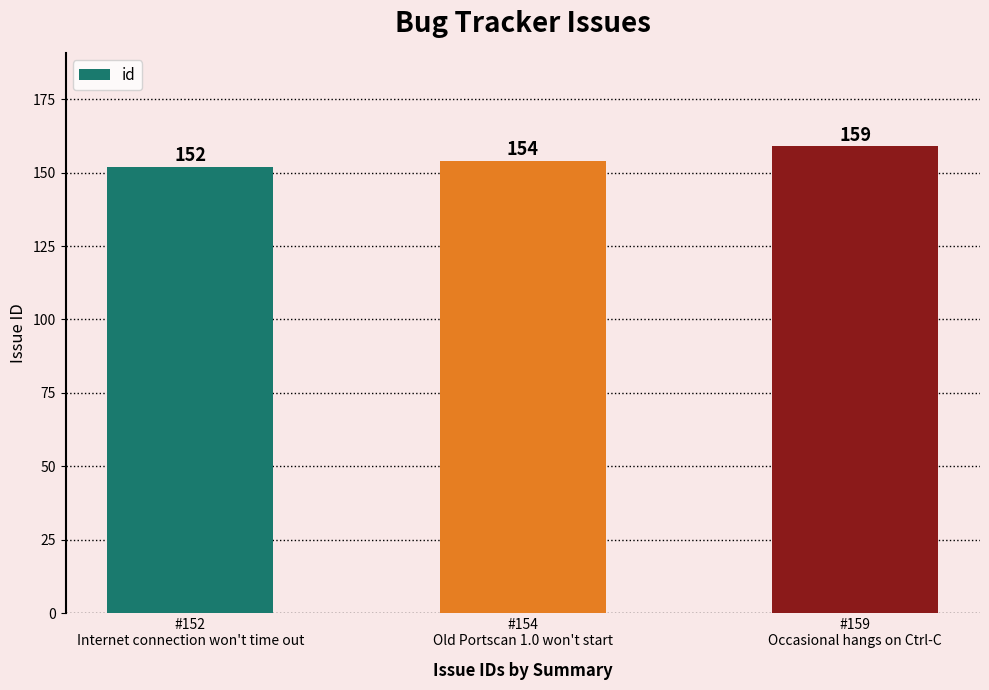

Count the number of categories in the chart.

3